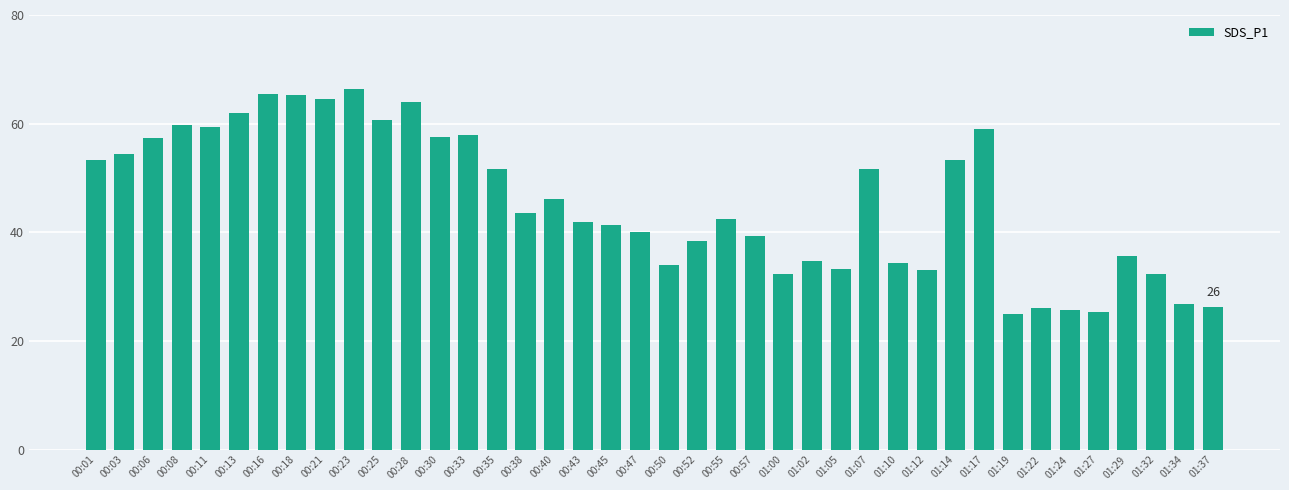

What is the sum of the values at 00:06 and 00:08?

117.1